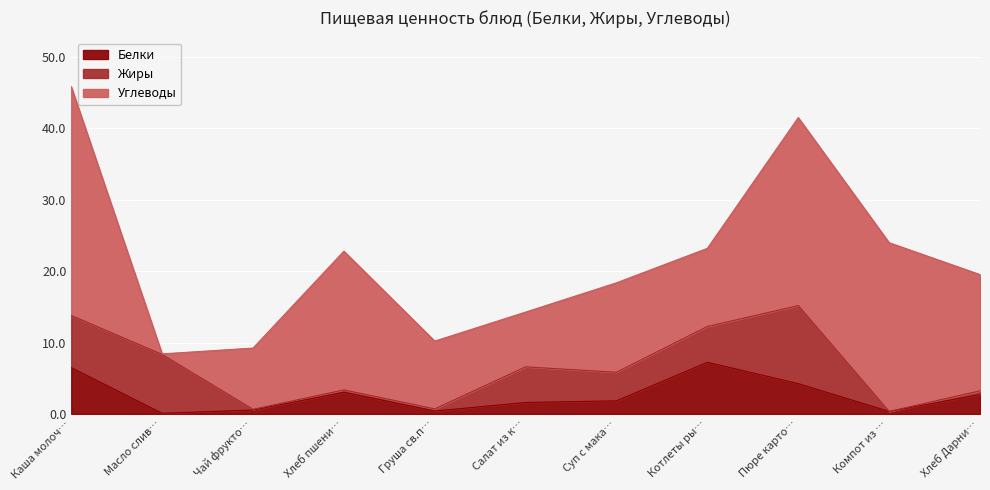

Rank the series at Пюре картофельное from lowest to highest value.

Белки, Жиры, Углеводы